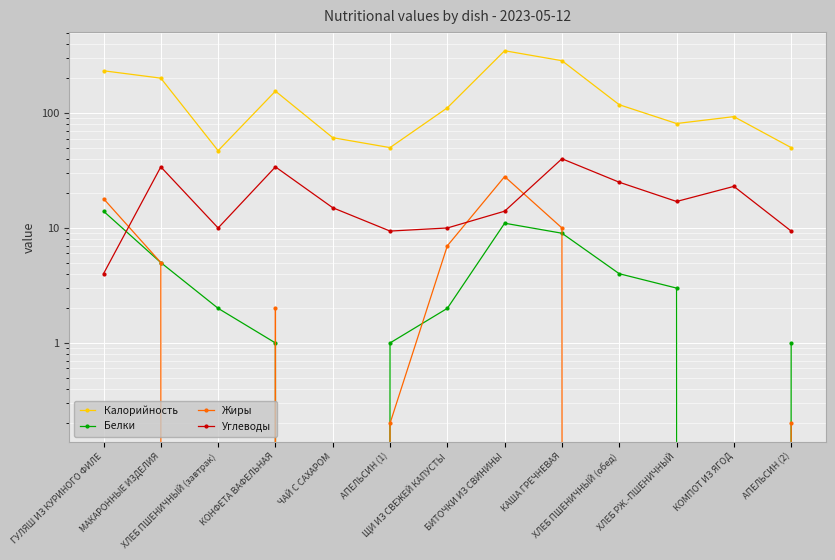

Which series has the largest total across all categories?

Калорийность